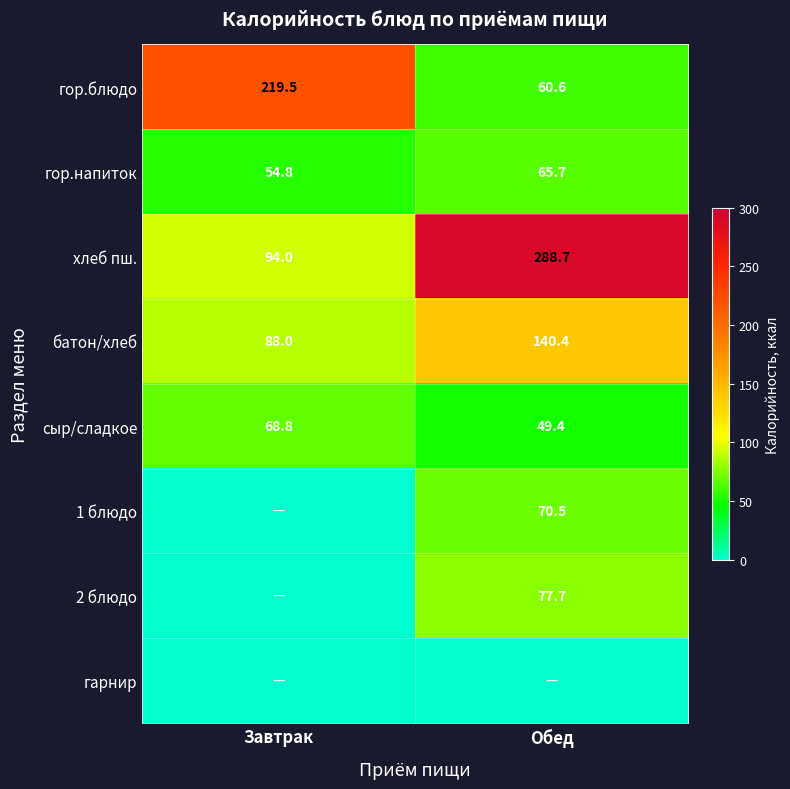

What is the sum of all хлеб пш. values?

382.7